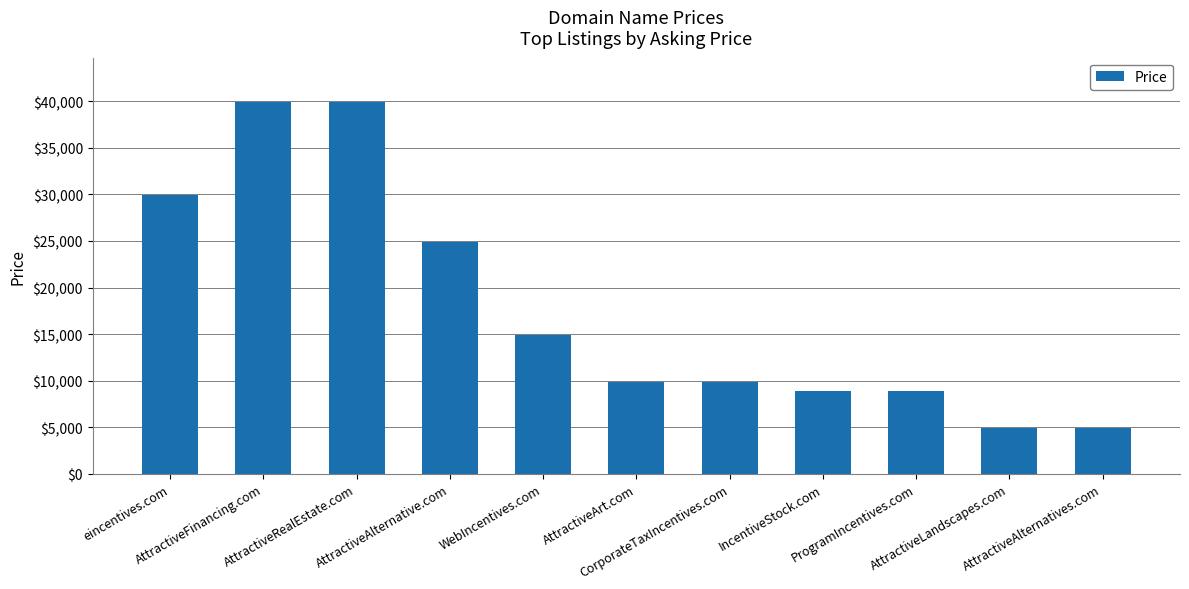

What is the value of the 3rd bar from the left?

39888